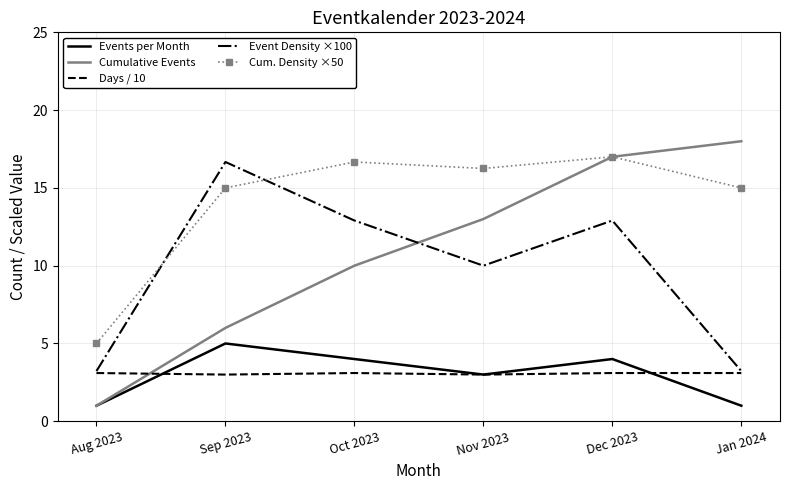

At which label is Events per Month closest to 3?

Nov 2023